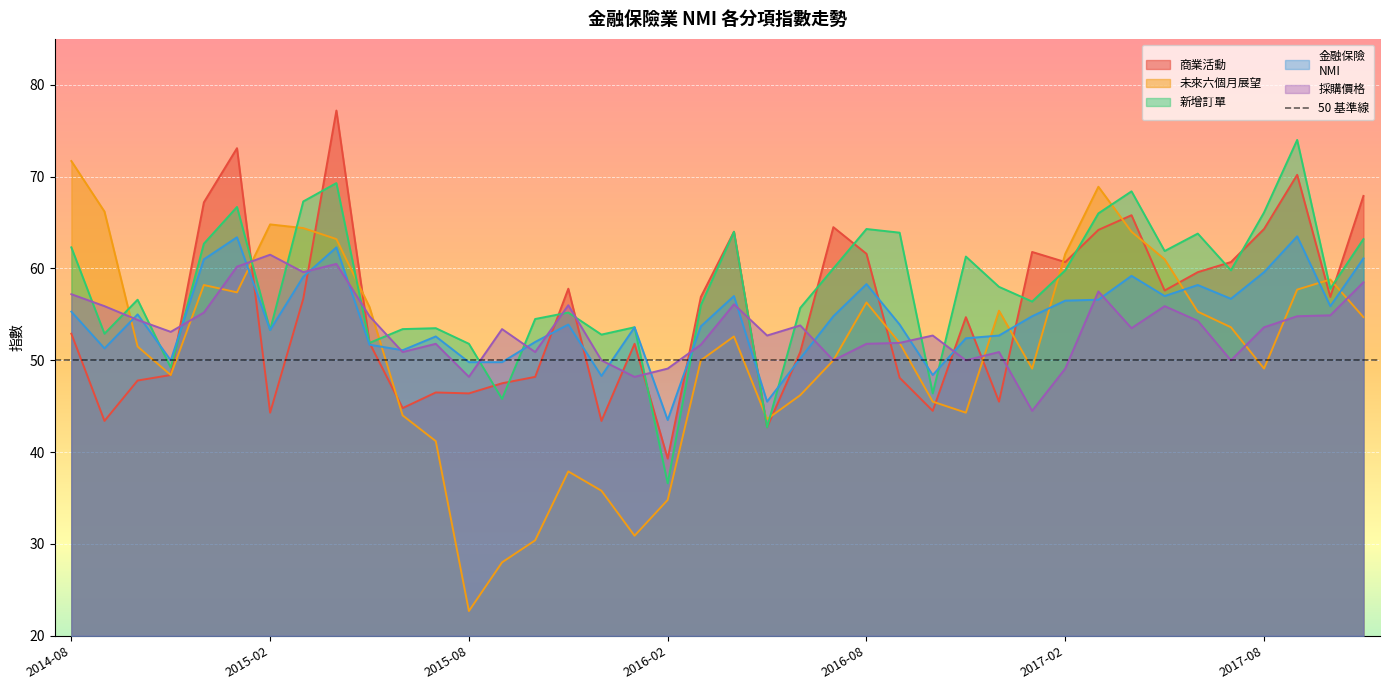

Rank the series by their maximum value, from lowest to highest.

採購價格, 金融保險
NMI, 未來六個月展望, 新增訂單, 商業活動